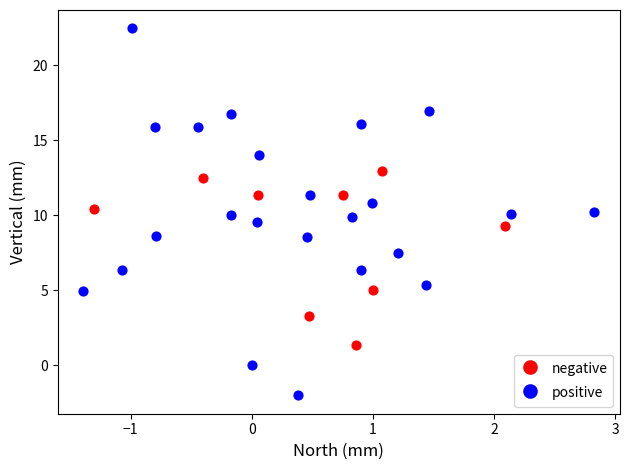

Which series reaches the minimum Y coordinate?

positive